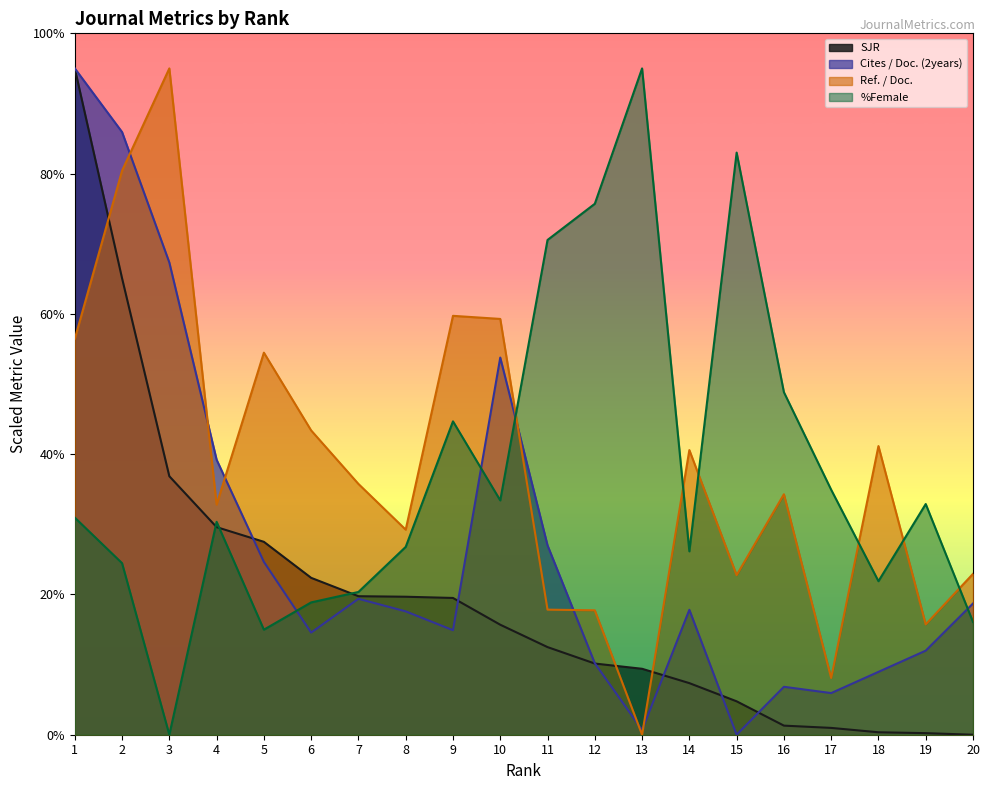

Where does the Ref. / Doc. series first go above 35?

1